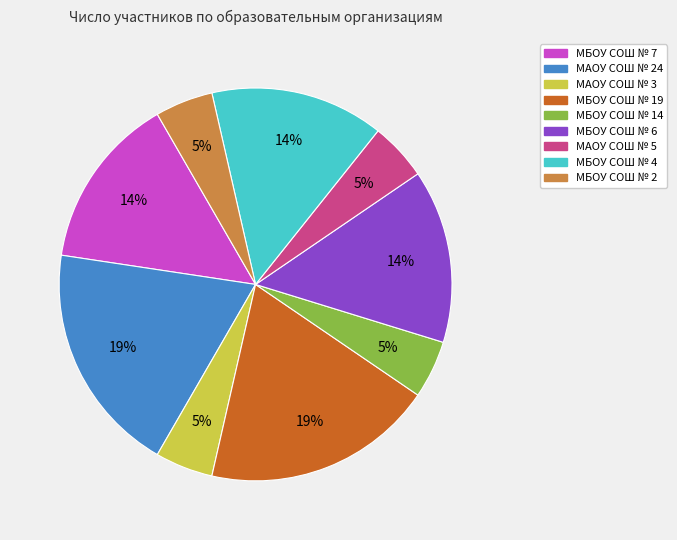

To the nearest percent, what is the difference between the largest and smallest slice percentages?

14%